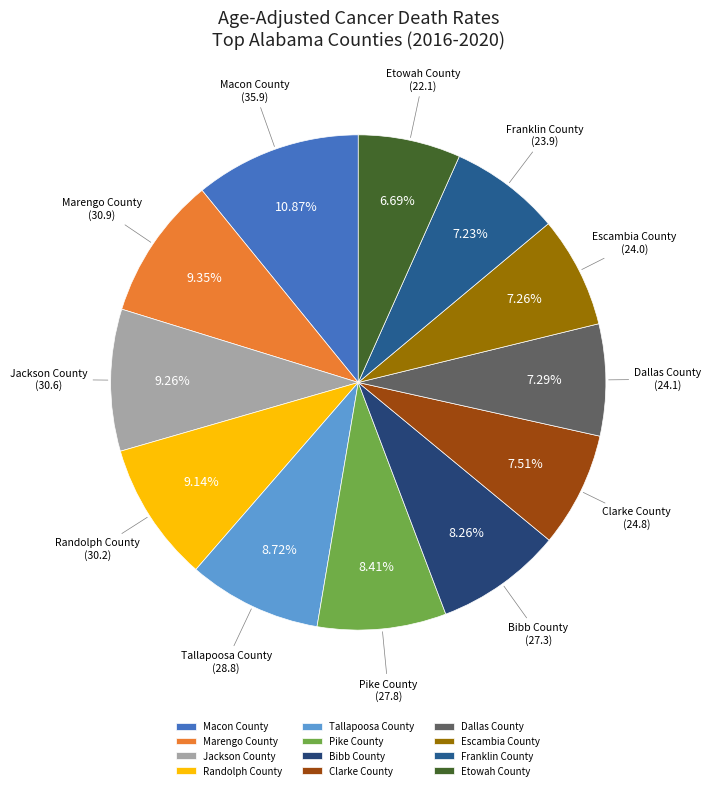

Combined, do Marengo County and Franklin County account for over 50%?

No